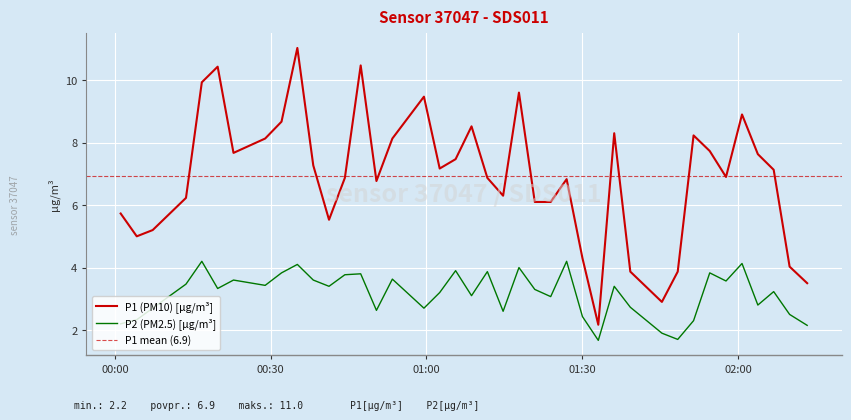

True or false: P1 and P2 cross at least once.

False